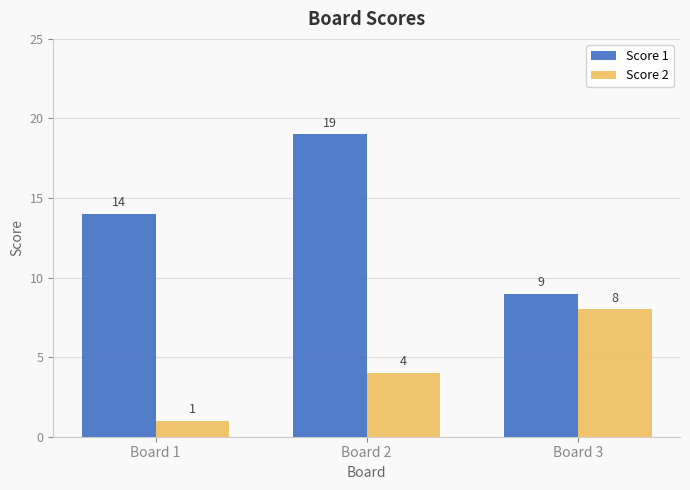

Where is Score 2 nearest to the value 4?

Board 2